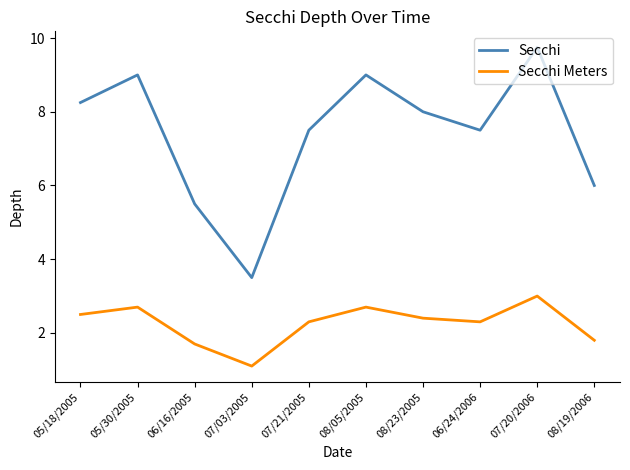

Which category has the highest value across all series?

07/20/2006